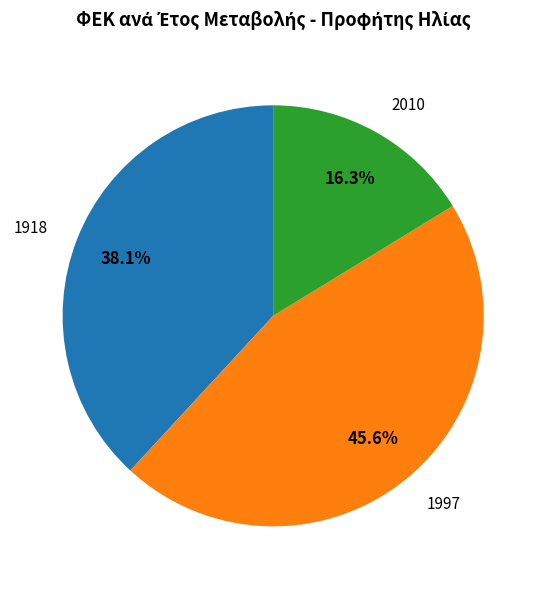

The 2010 slice represents 16% of the pie. True or false?

True